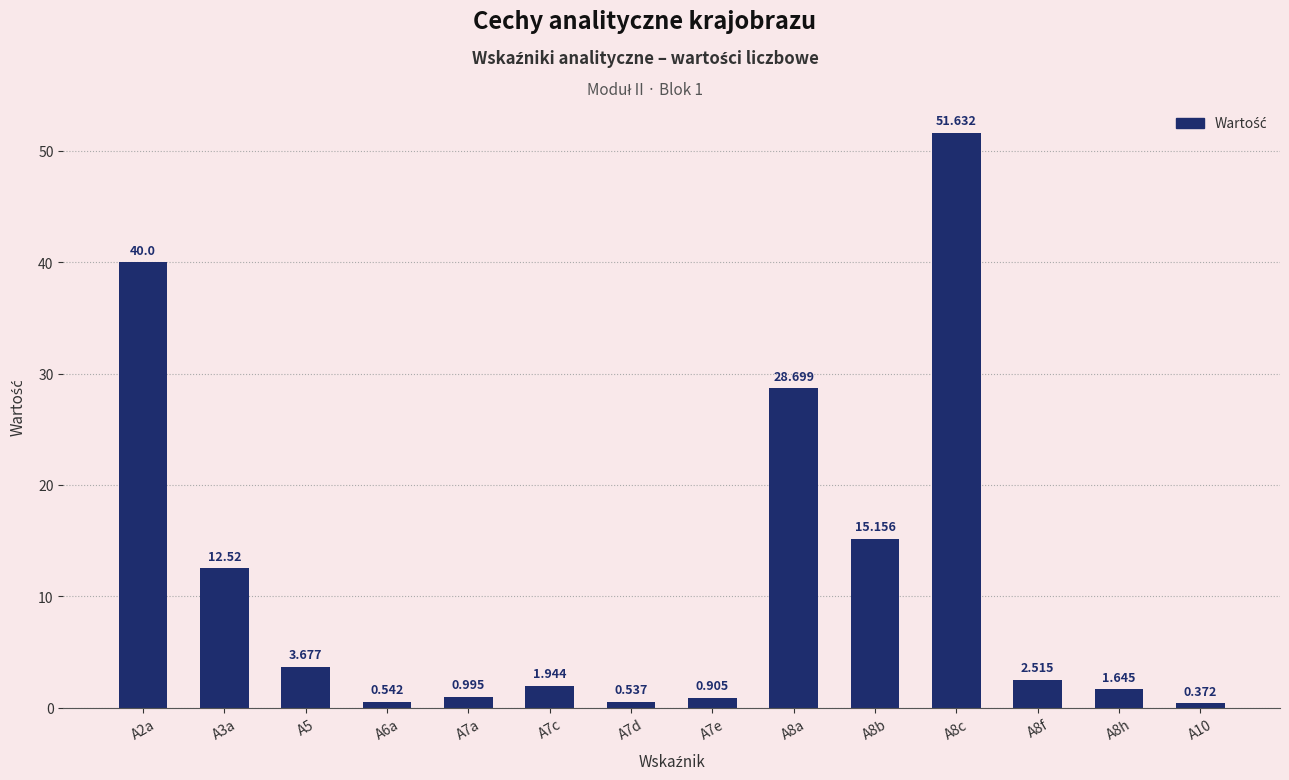

At which label does the data first exceed 2?

A2a